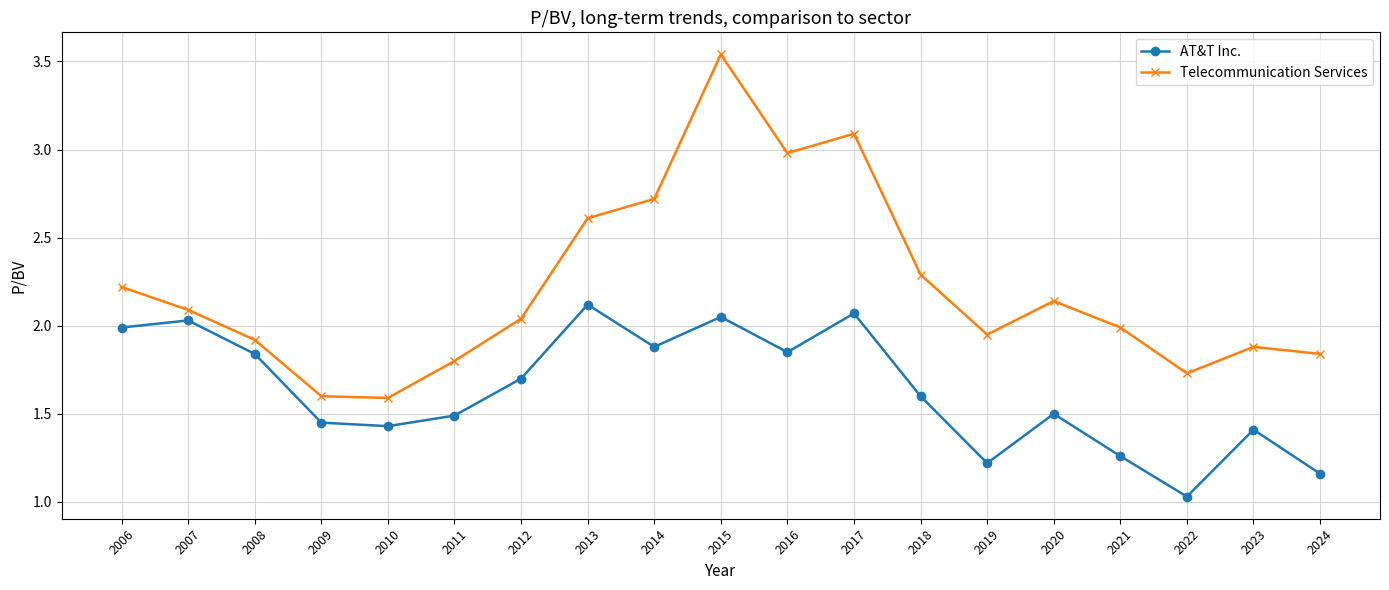

The AT&T Inc. series shows 3.2 at 2015. True or false?

False